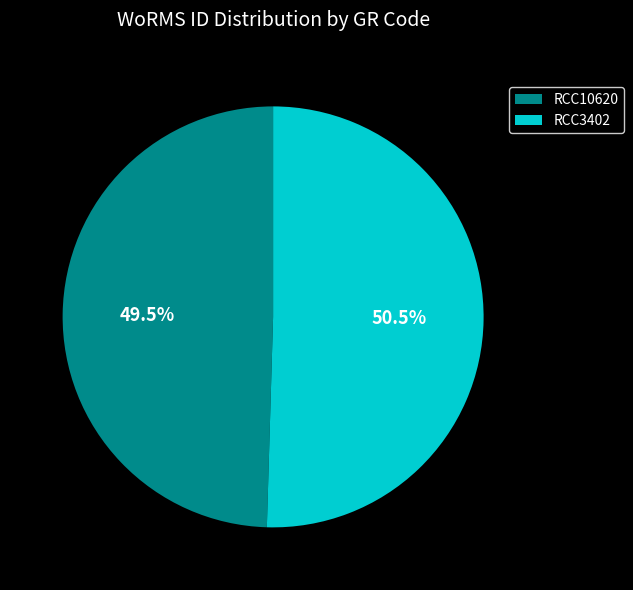

Is the sum of RCC10620 and RCC3402 greater than half?

Yes